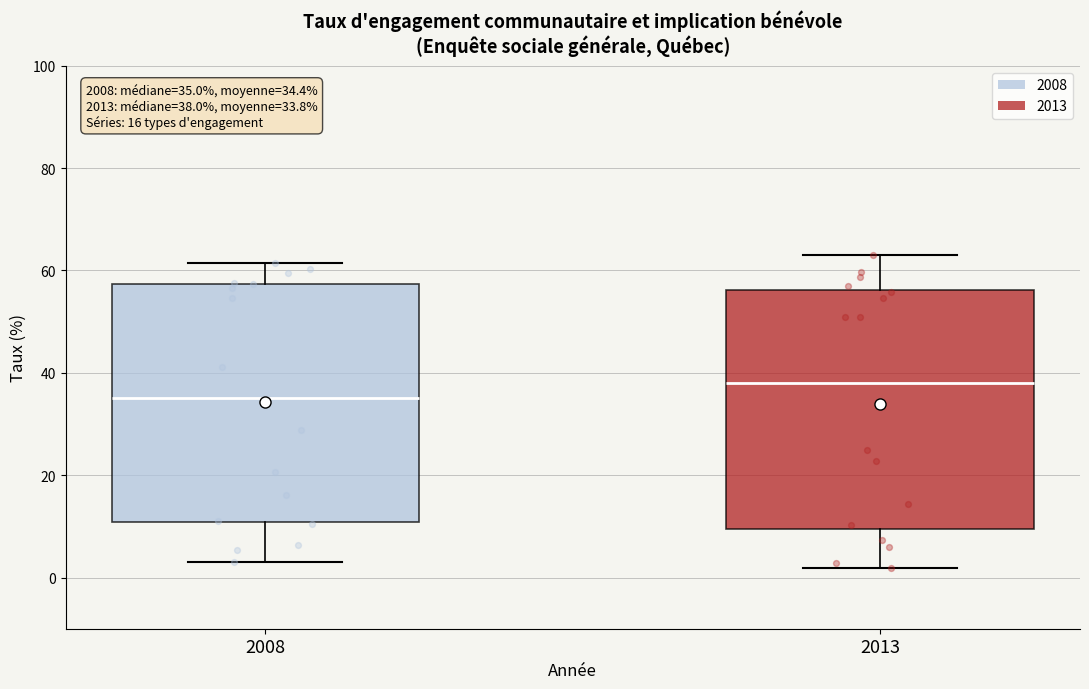

Which box's median line is the highest?

2013